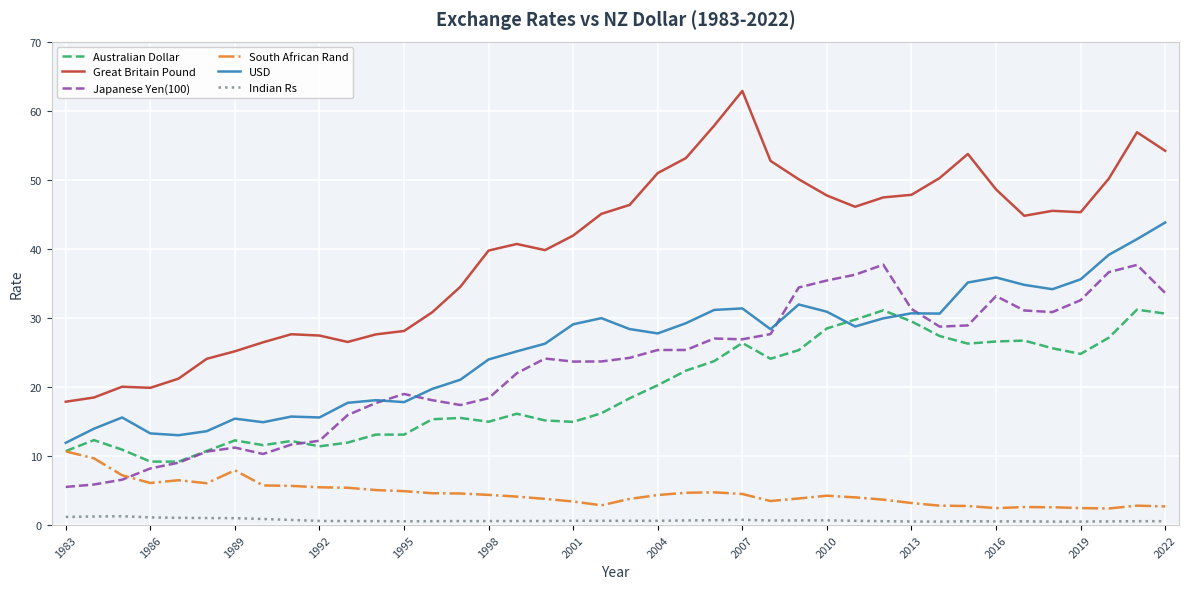

Rank the series by their maximum value, from lowest to highest.

Indian Rs, South African Rand, Australian Dollar, Japanese Yen(100), USD, Great Britain Pound